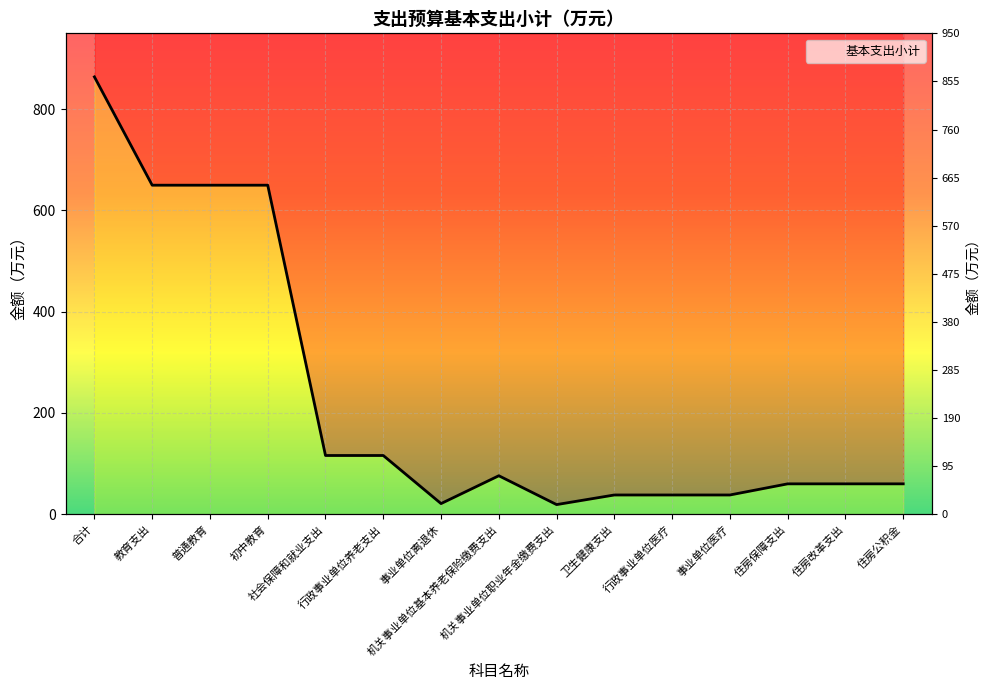

Which label corresponds to the smallest value in the chart?

机关事业单位职业年金缴费支出